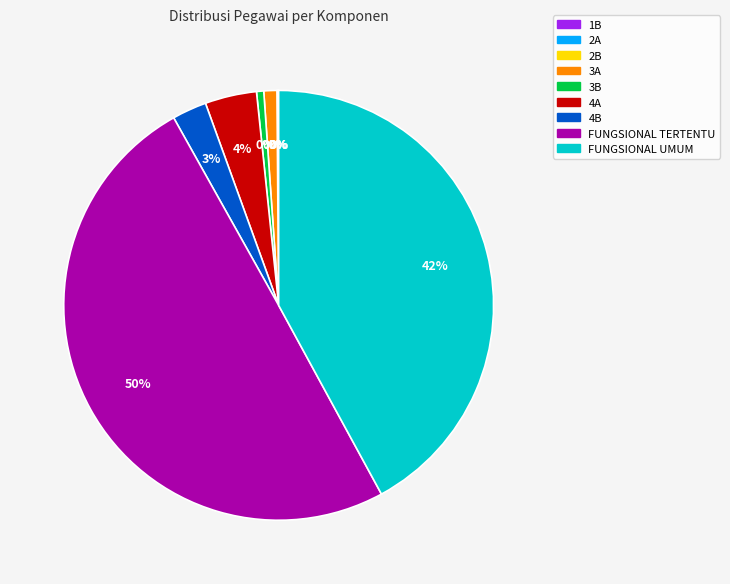

Is it true that 1B is 1% of the pie?

False